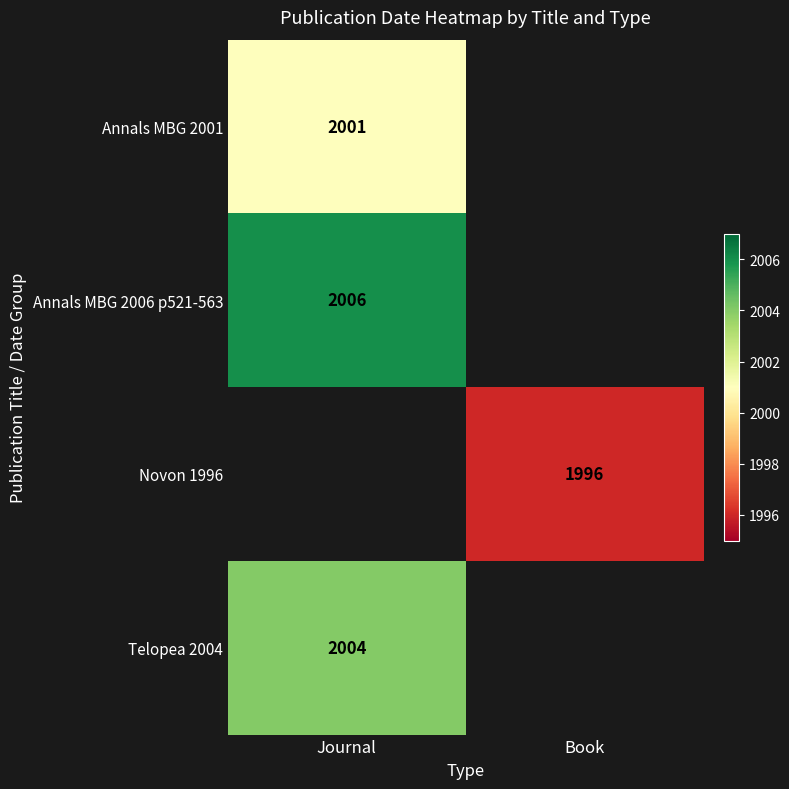

The value of Annals MBG 2006 p521-563 at Journal is 2006. True or false?

True